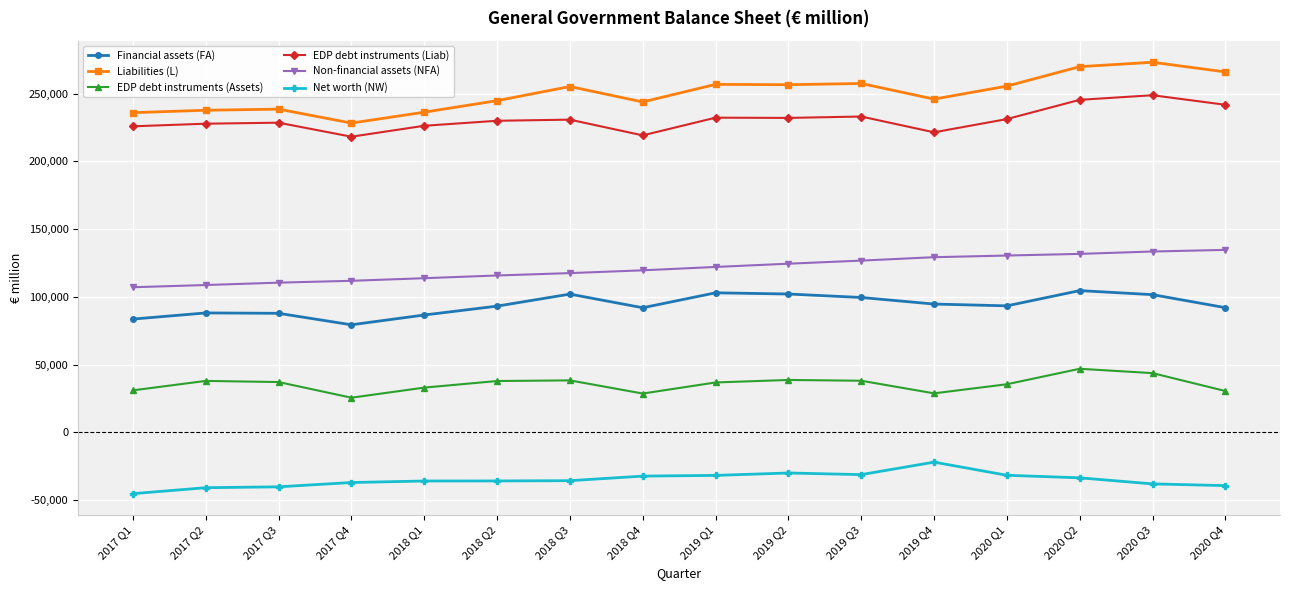

What is the difference between the Net worth (NW) values at 2019 Q2 and 2018 Q2?

5873